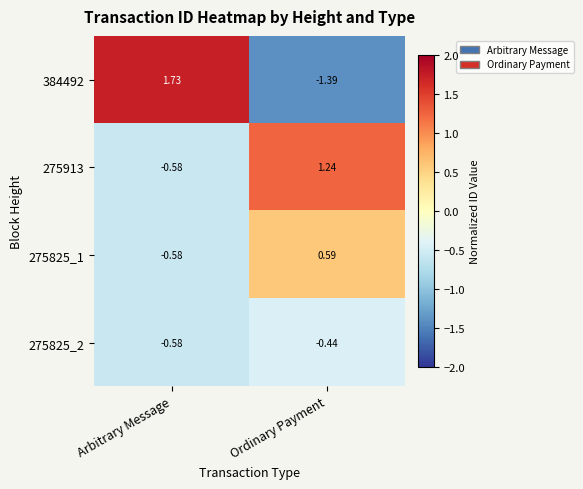

Rank the categories by 384492 value from highest to lowest.

Arbitrary Message, Ordinary Payment